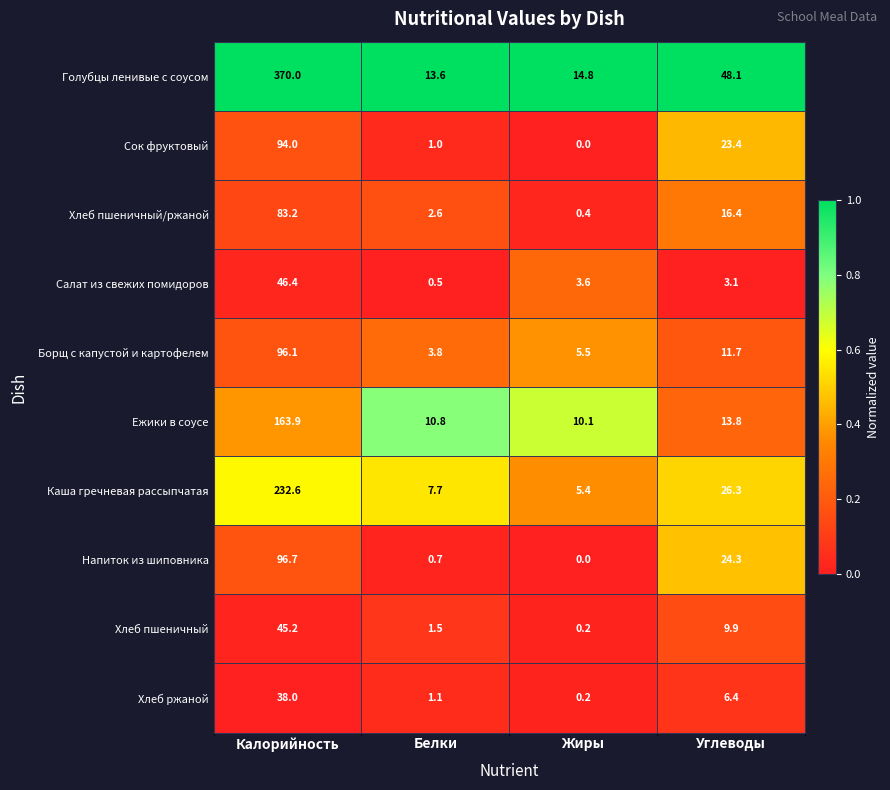

Which series has the largest total across all categories?

Голубцы ленивые с соусом